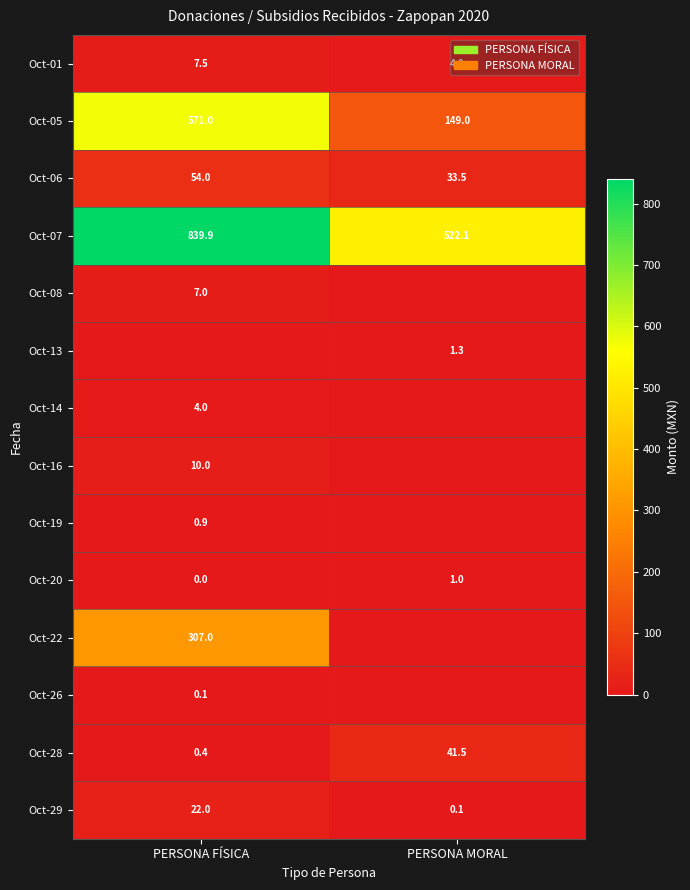

At which label does Oct-06 reach its minimum?

PERSONA MORAL